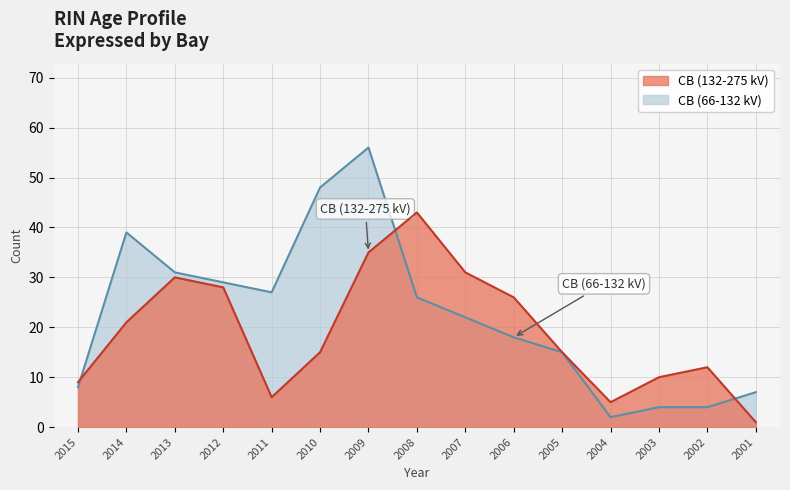

What is the sum of all CB (132-275 kV) values?

287